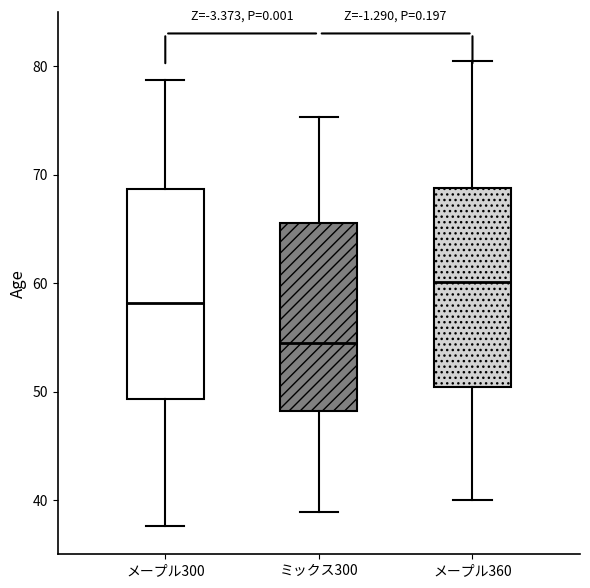

Reading left to right, read every box against the y-axis: the position of its median line, the range the box covers, and the ends of its whiskers. The values are not printed on the chart, so give them approximately, as read against the axis.

メープル300: median 58, box 49 to 69, whiskers 38 to 79
ミックス300: median 54, box 48 to 66, whiskers 39 to 75
メープル360: median 60, box 50 to 69, whiskers 40 to 80